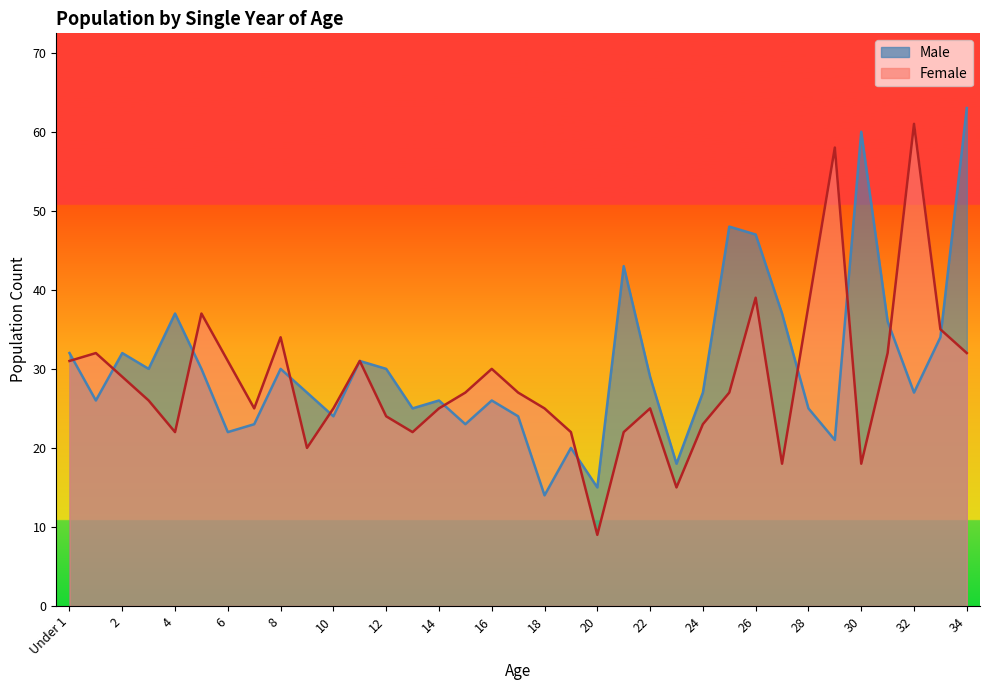

Rank the series at 22 from highest to lowest value.

Male, Female